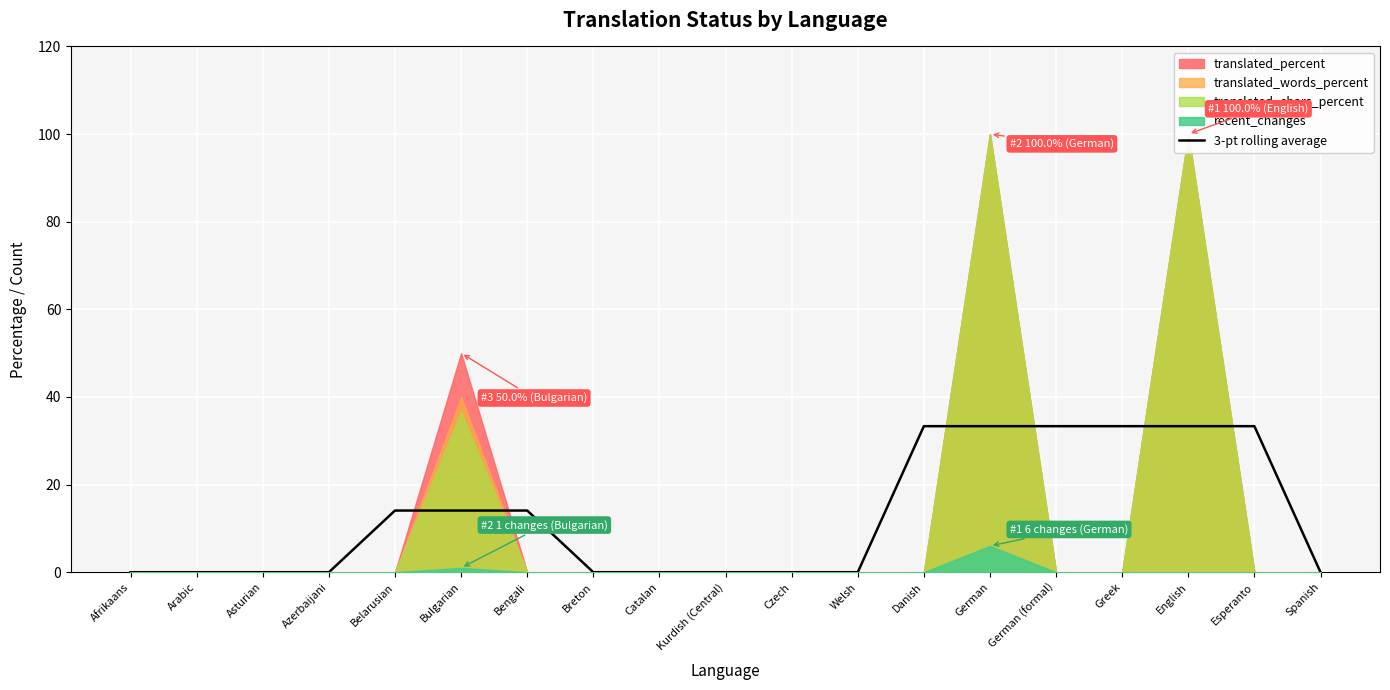

Count the number of categories in the chart.

19